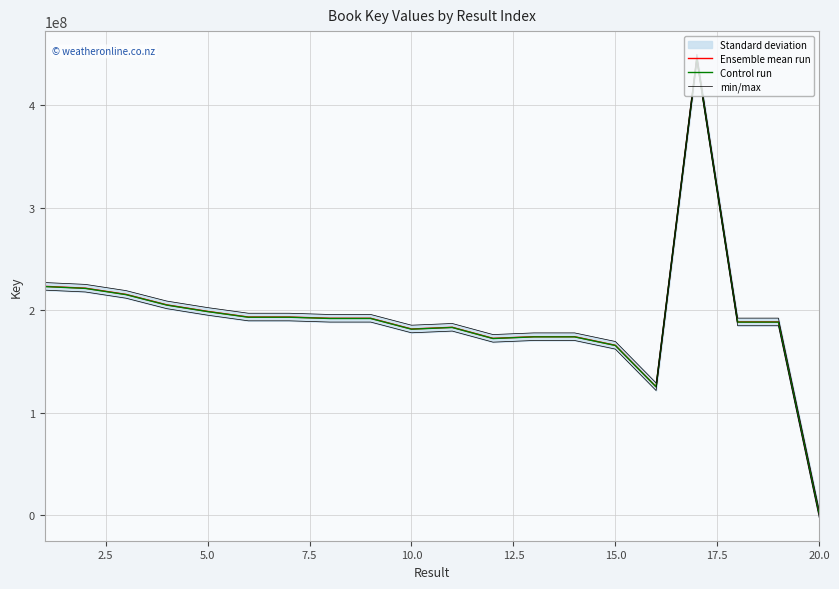

True or false: Control run and min/max intersect in this chart.

False